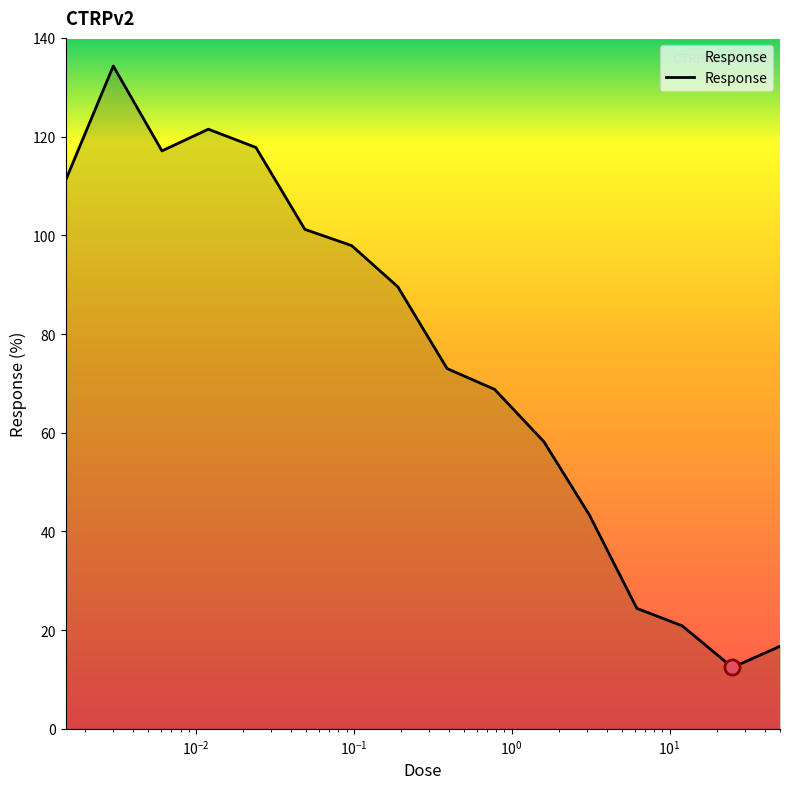

What is the maximum value shown in the chart?

134.3